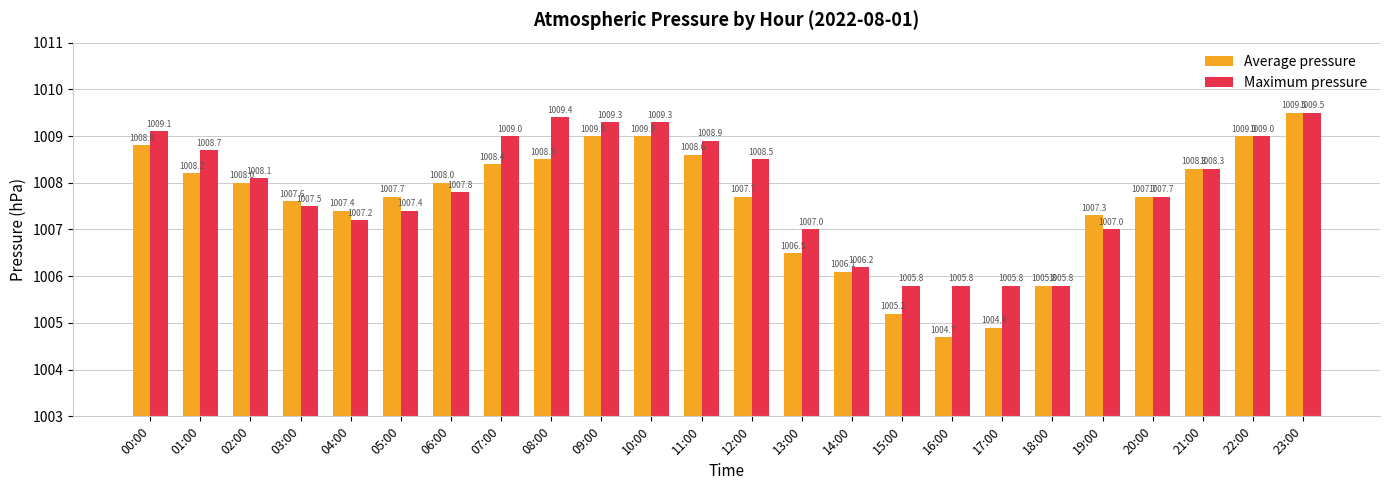

Which series has the widest spread of values?

Average pressure